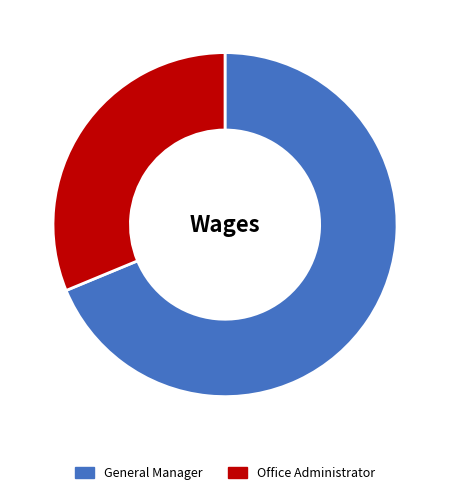

Rank the categories by value from highest to lowest.

General Manager, Office Administrator